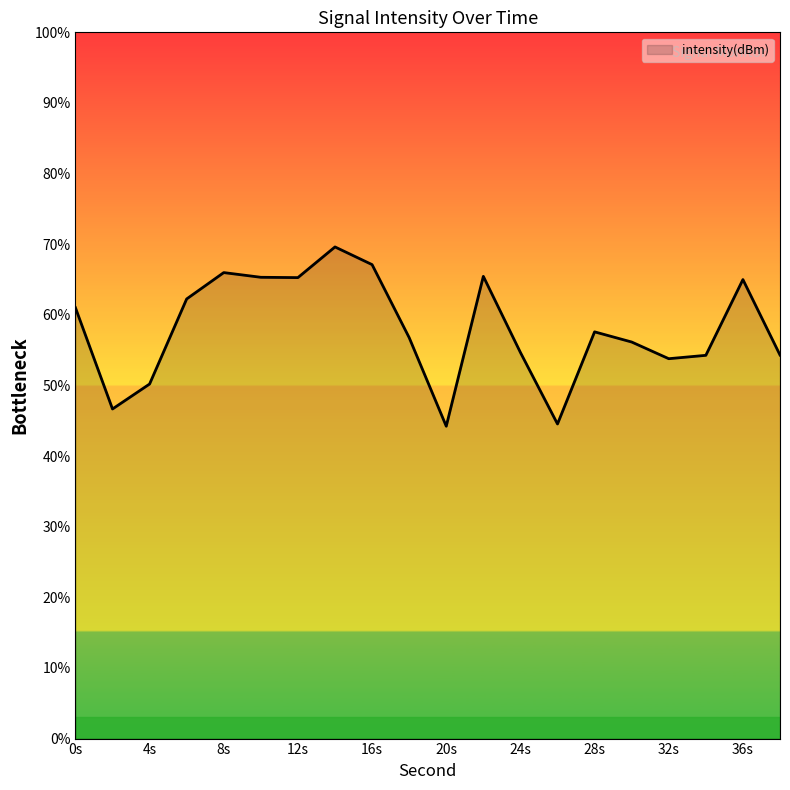

What is the minimum value shown in the chart?

44.2